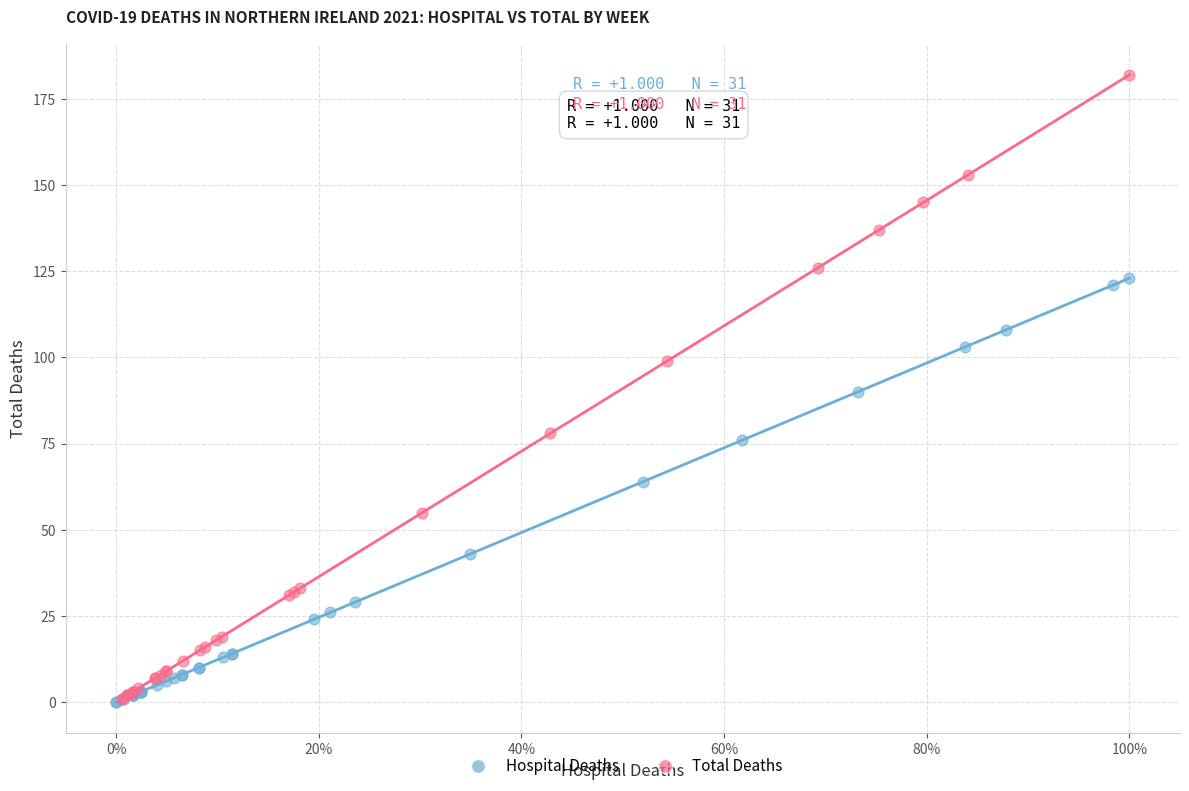

Which series reaches the maximum Y coordinate?

Total Deaths